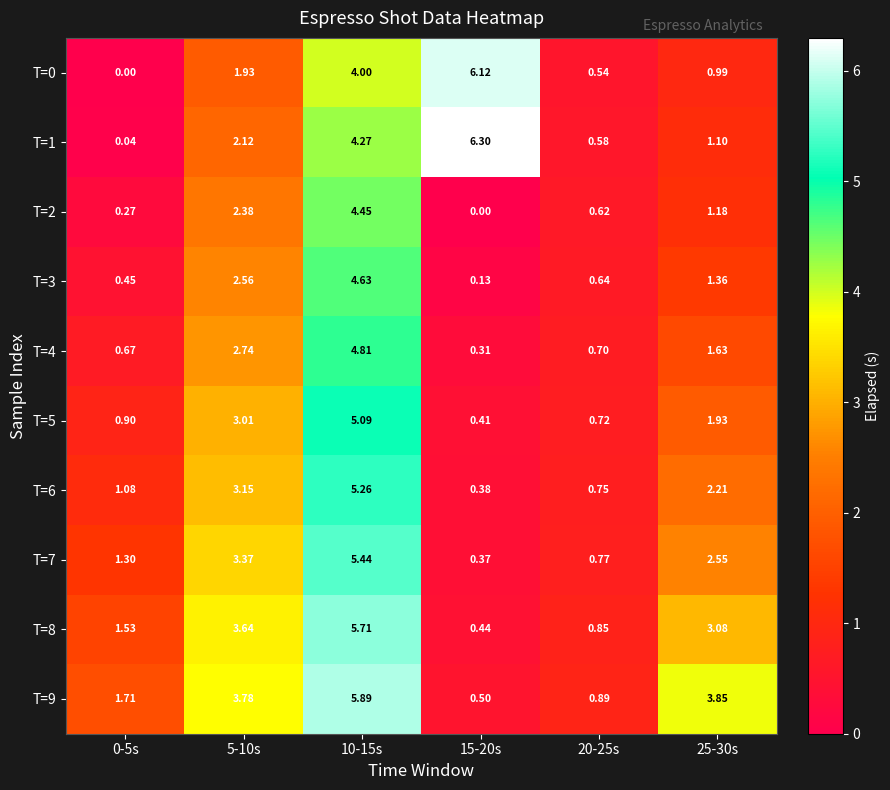

Is the value of T=4 at 25-30s greater than the value of T=1 at 25-30s?

Yes